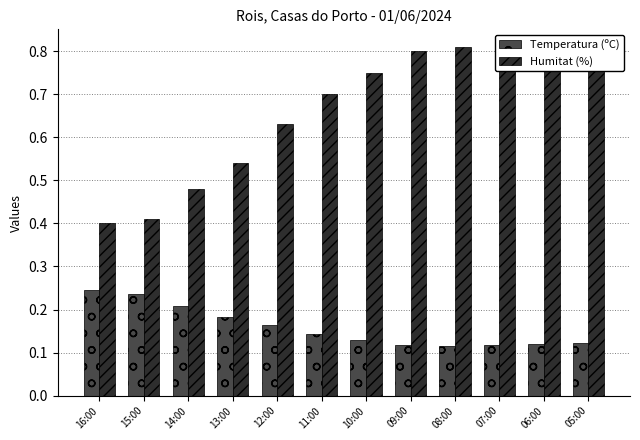

What position from the left is 16:00?

1